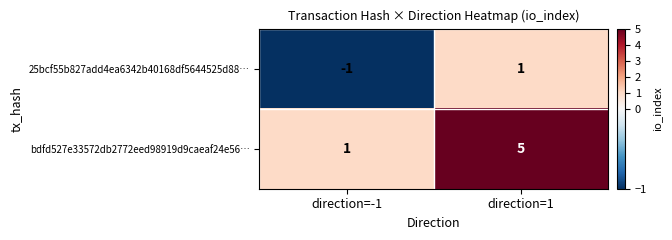

Which series has the largest total across all categories?

bdfd527e33572db2772eed98919d9caeaf24e56…